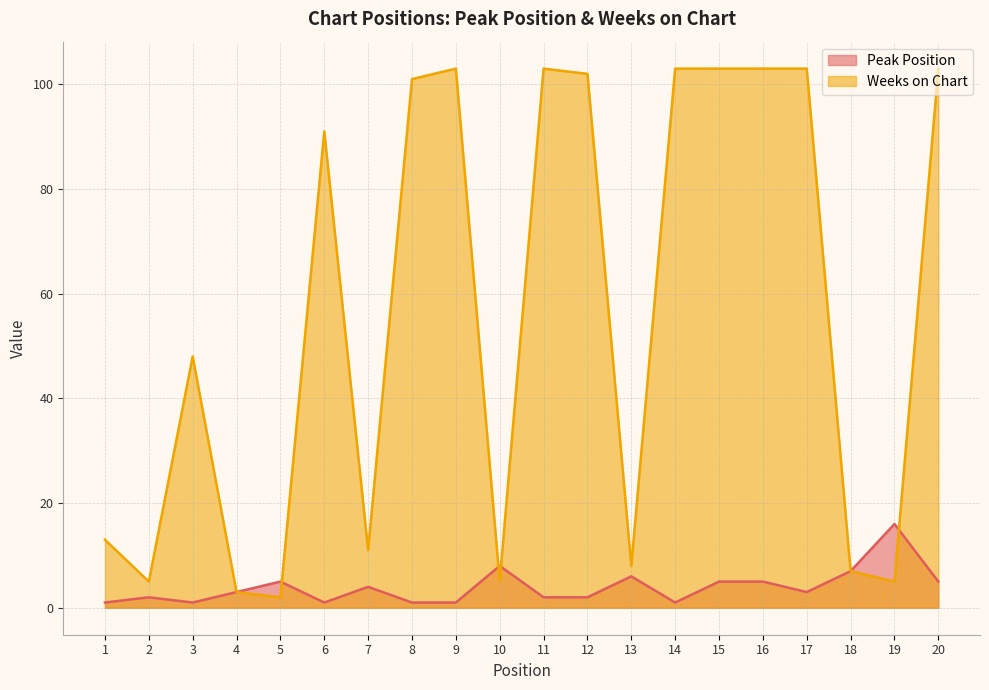

Count the number of data series in this chart.

2